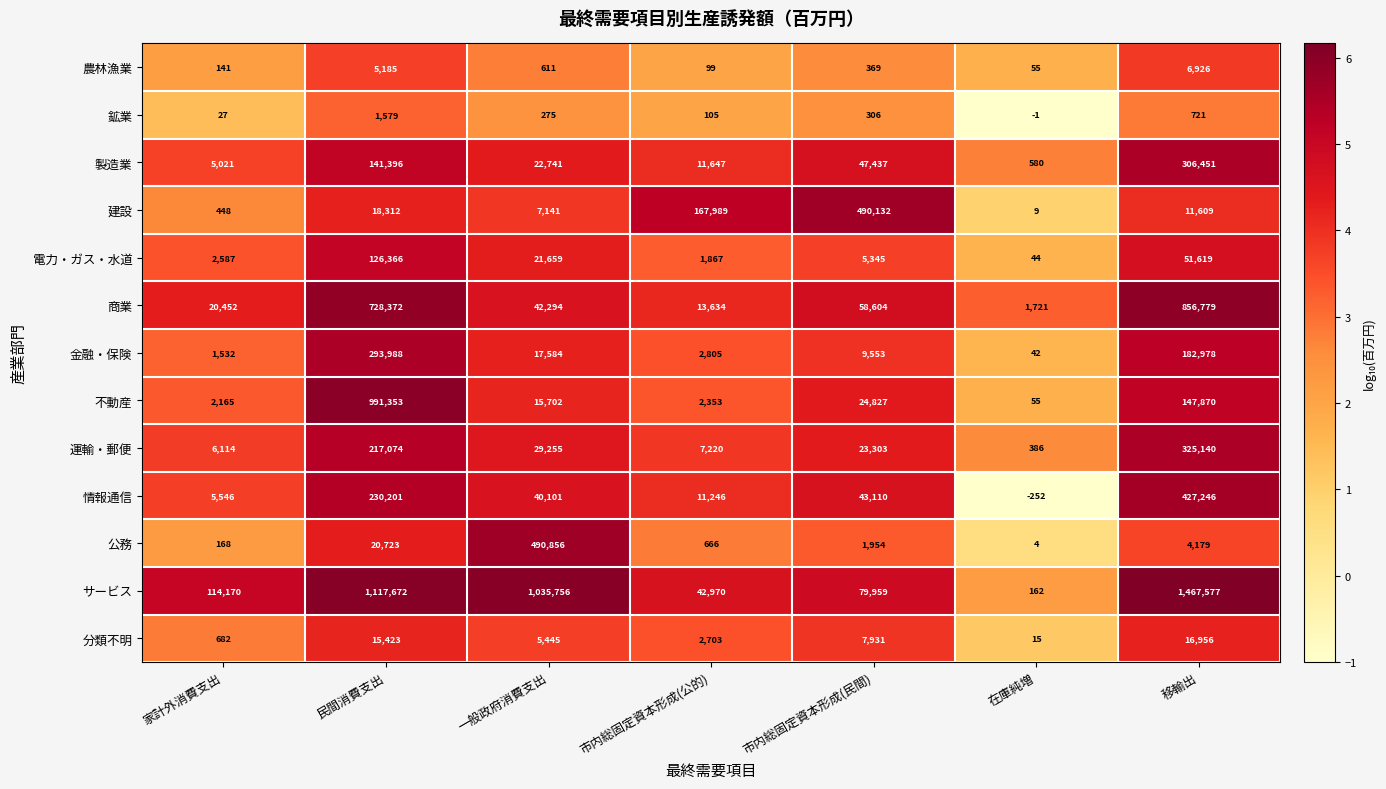

What is the difference between the maximum and minimum values in the 分類不明 series?

16941